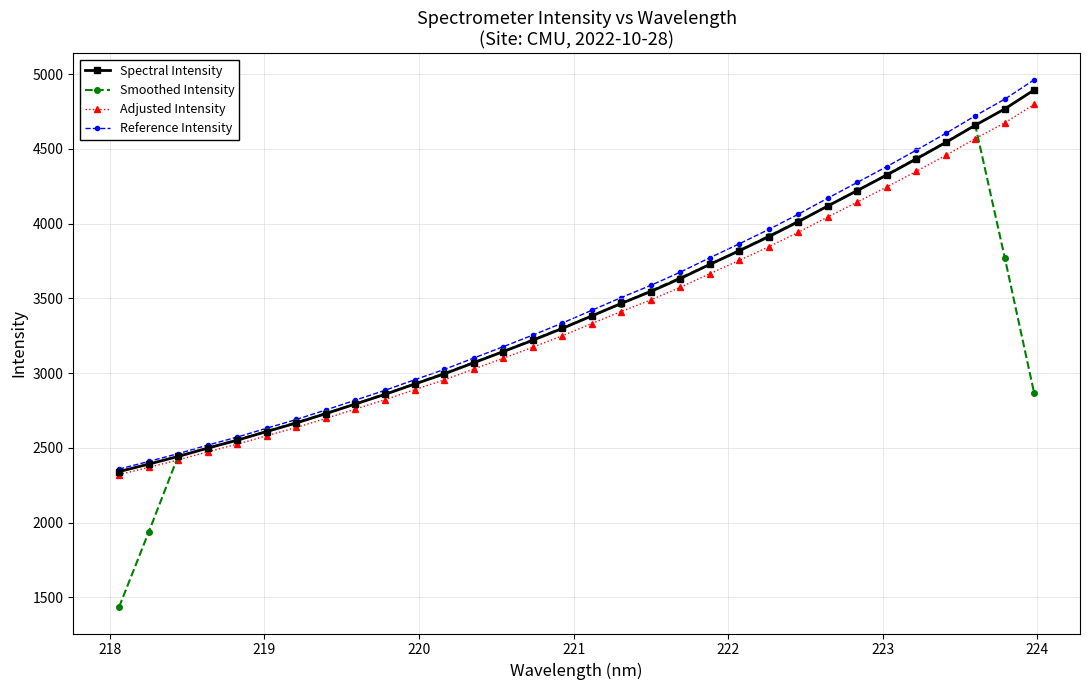

Which series has the widest spread of values?

Smoothed Intensity